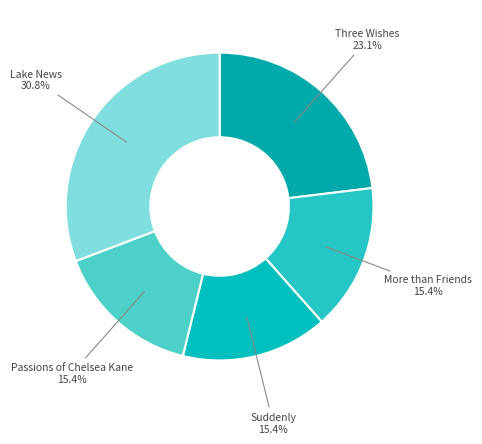

To the nearest percent, what is the average slice percentage?

20%